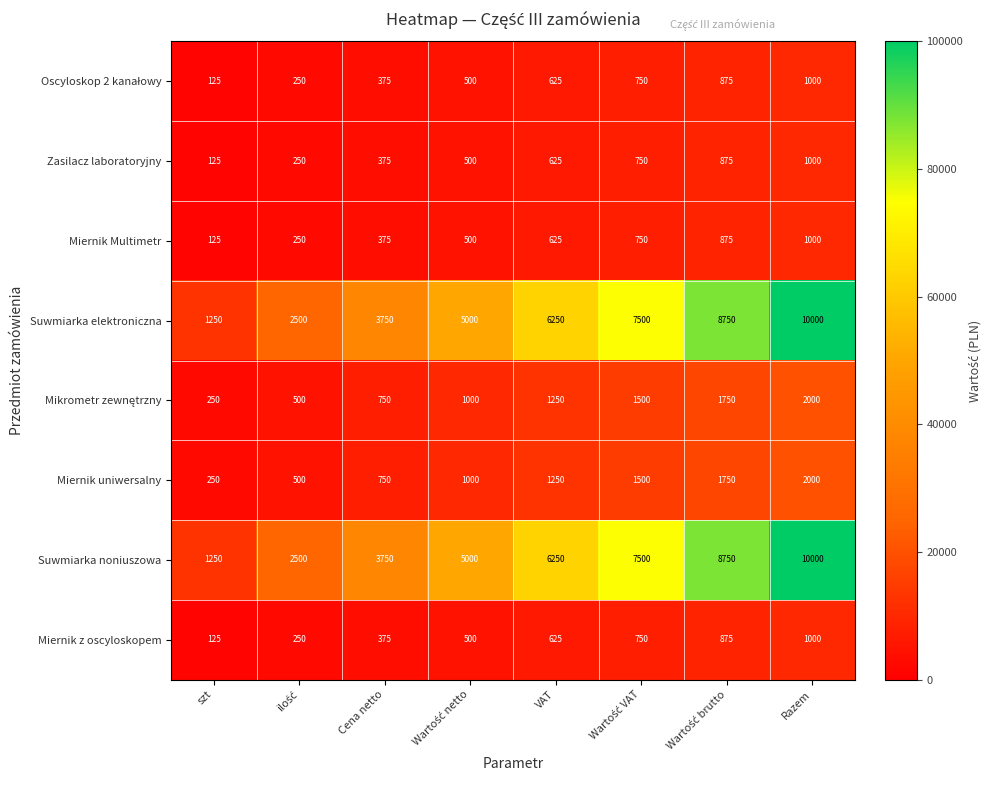

What is the spread (max minus min) of values at VAT?

5625